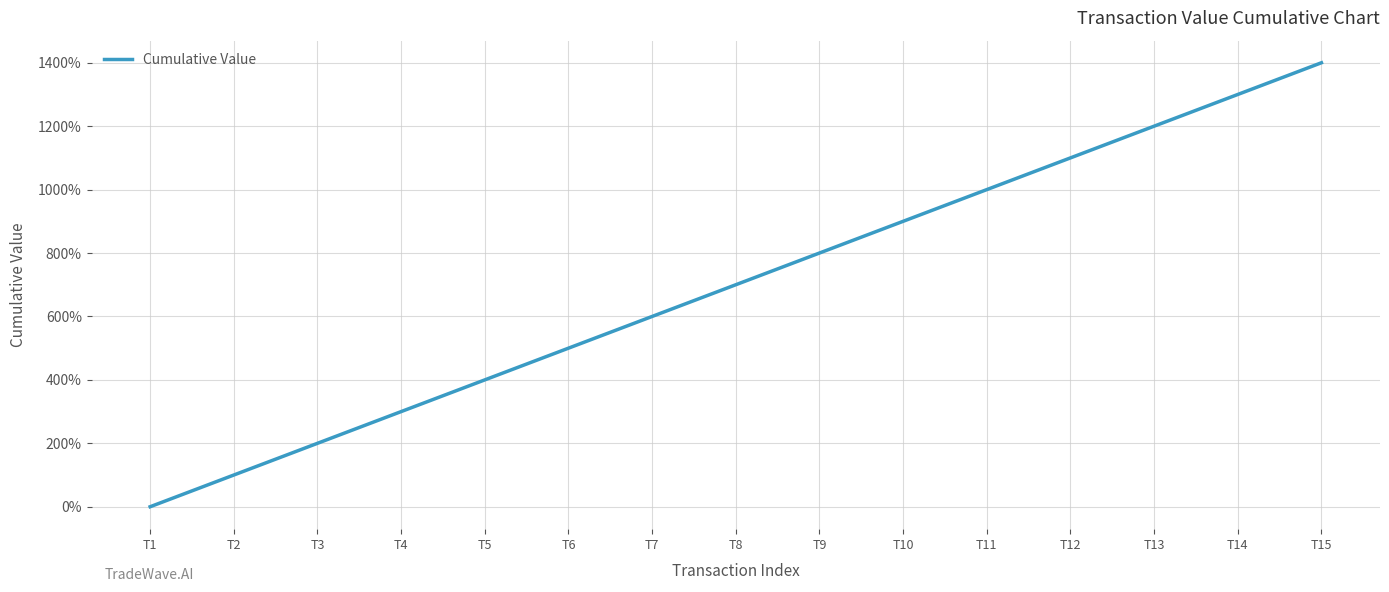

Reading right to left, transcribe all the data shown in this chart.

1400.0	1300.0	1200.0	1100.0	1000.0	900.0	800.0	700.0	600.0	500.0	400.0	300.0	200.0	100.0	0.0